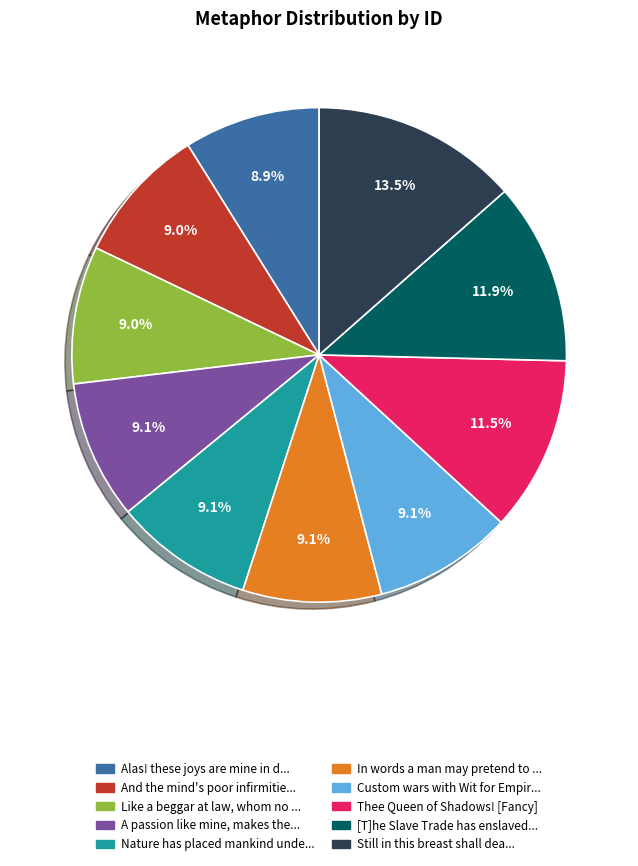

Does any single category account for the majority?

No